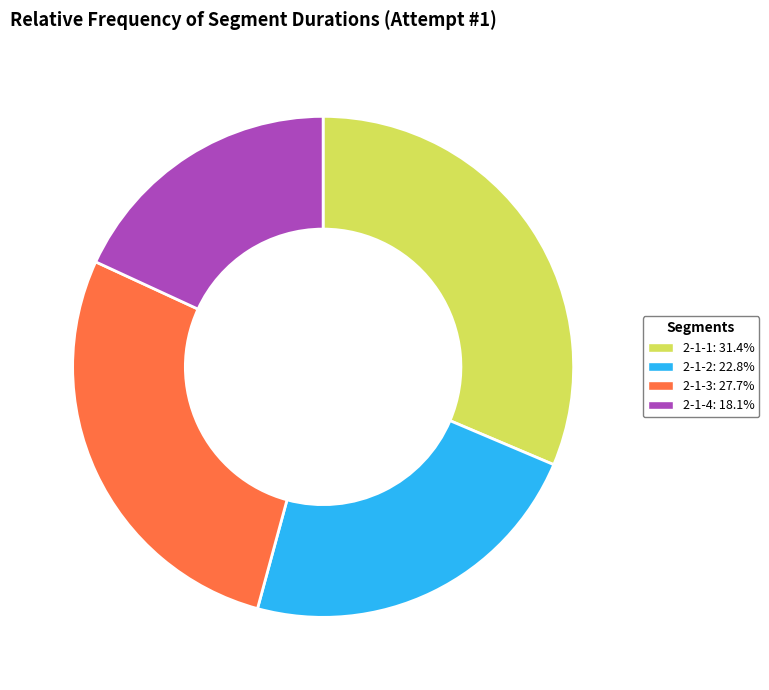

Do 2-1-1 and 2-1-3 together represent more than half of the pie?

Yes